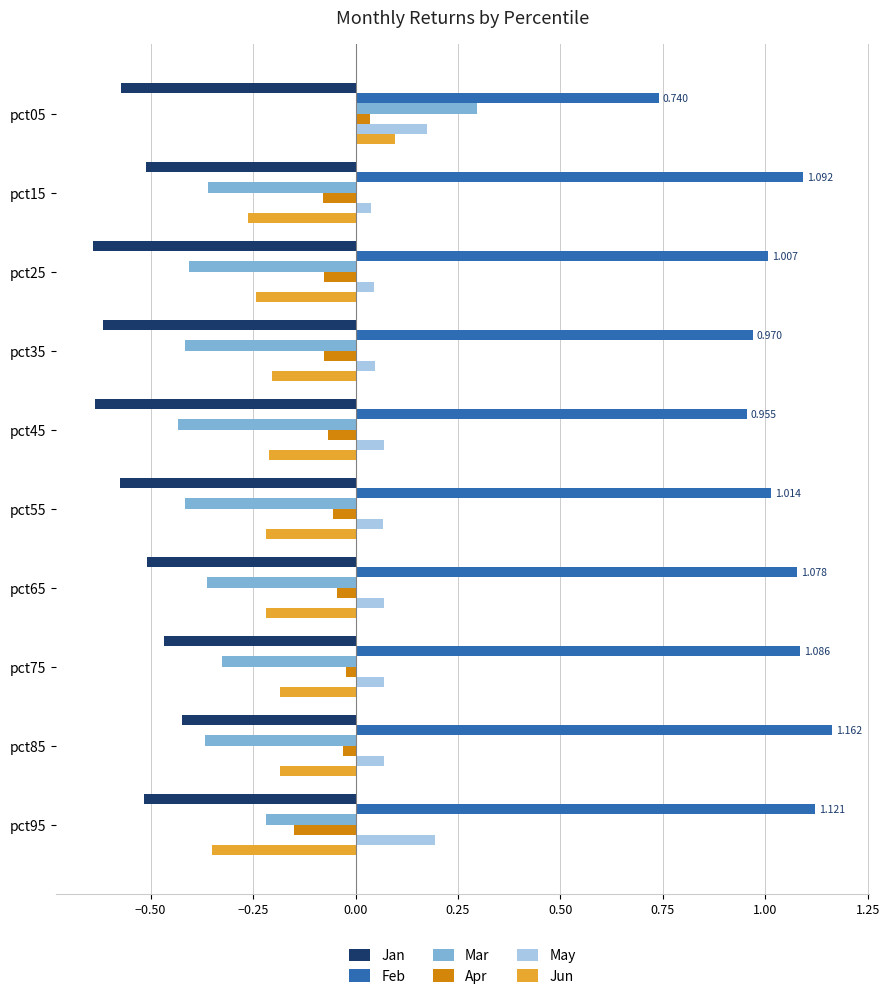

Is the value of Mar at pct35 greater than the value of Feb at pct55?

No